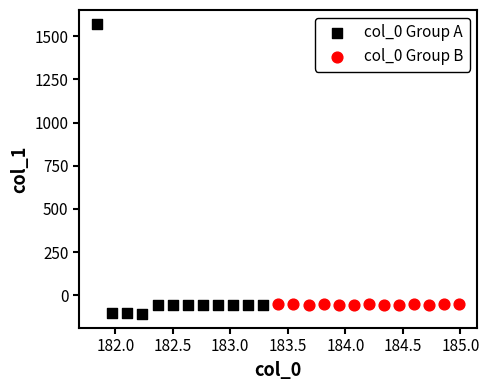

Which series has the largest Y range (max minus min)?

col_0 Group A